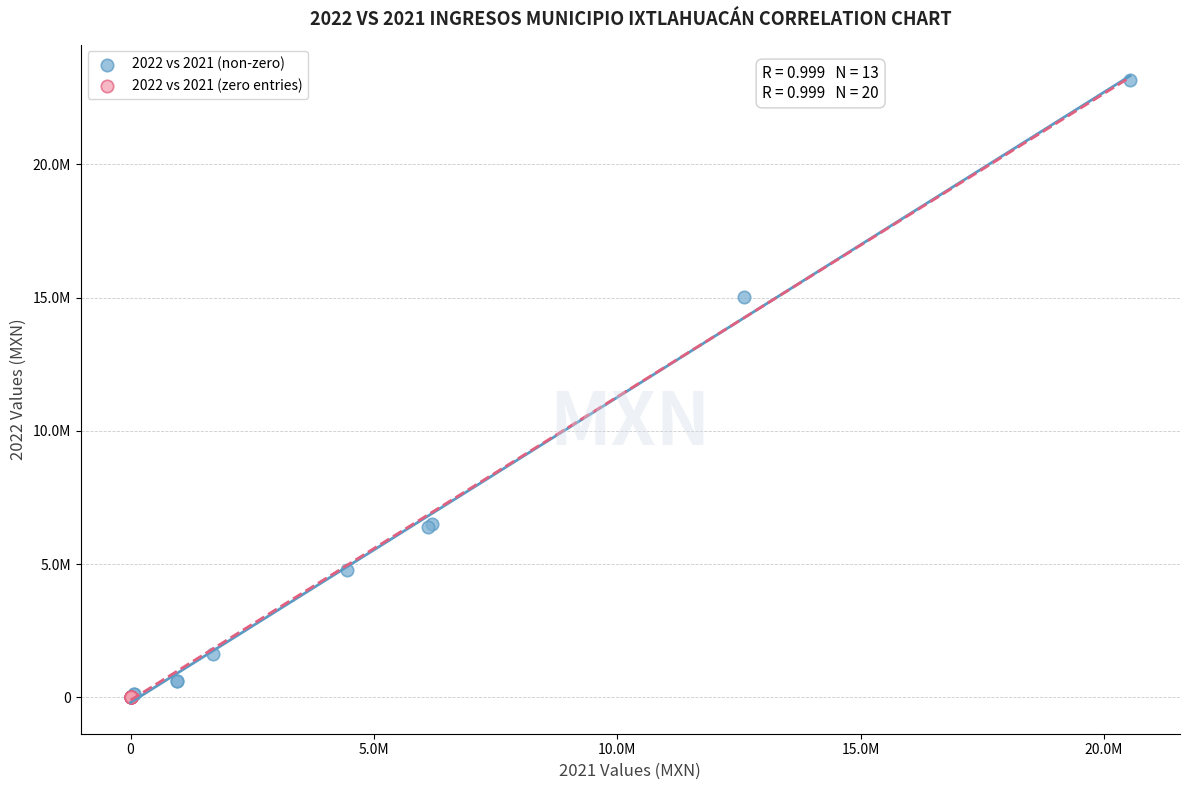

Which series reaches the maximum Y coordinate?

2022 vs 2021 (non-zero)